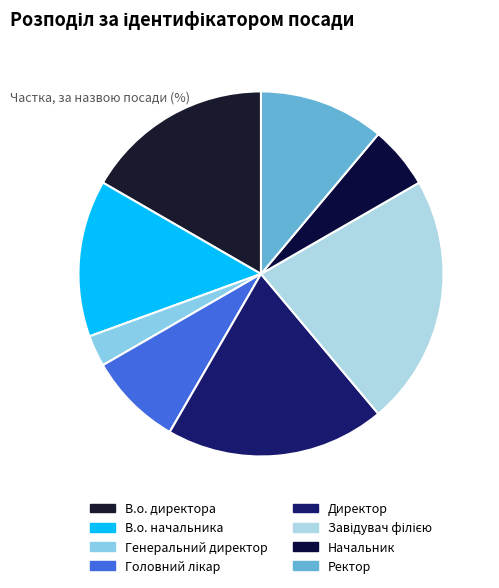

How many slices are in this pie chart?

8